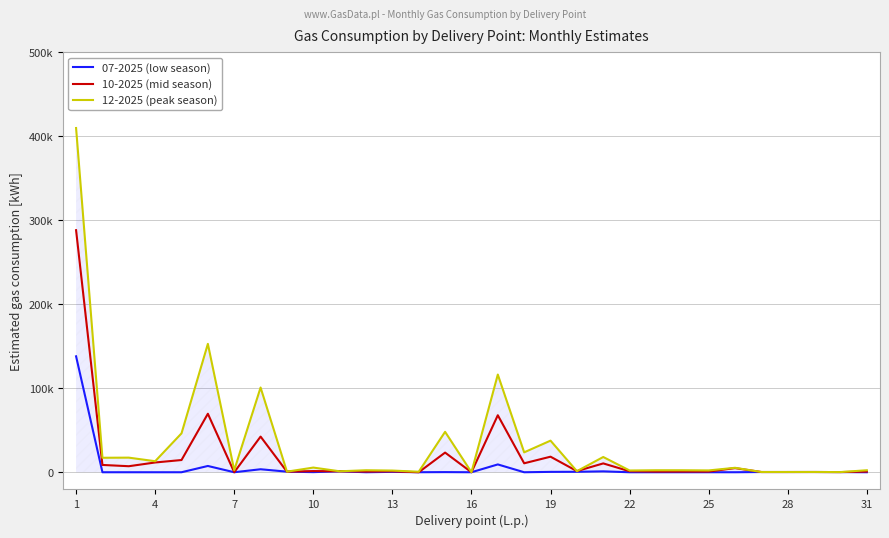

Is this an area chart (filled region under the line)?

Yes